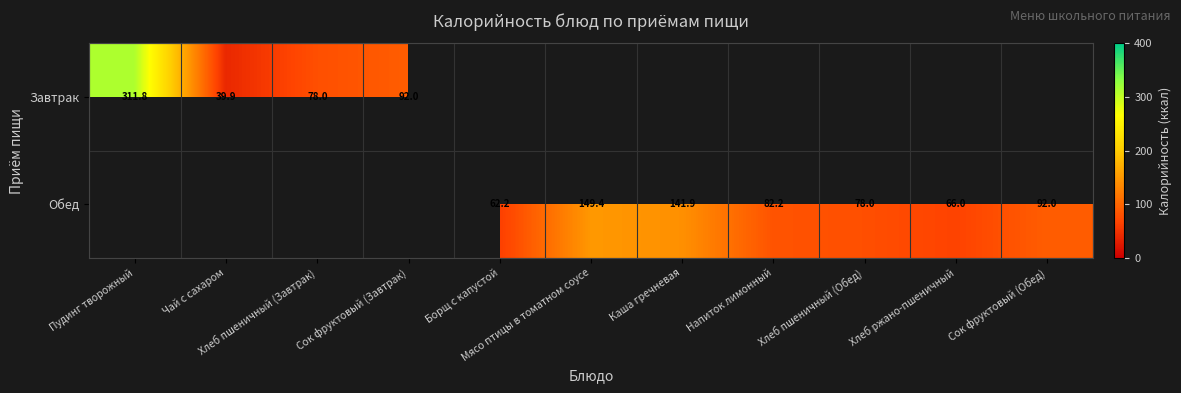

List the labels in order of Завтрак value, smallest first.

Борщ с капустой, Мясо птицы в томатном соусе, Каша гречневая, Напиток лимонный, Хлеб пшеничный (Обед), Хлеб ржано-пшеничный, Сок фруктовый (Обед), Чай с сахаром, Хлеб пшеничный (Завтрак), Сок фруктовый (Завтрак), Пудинг творожный